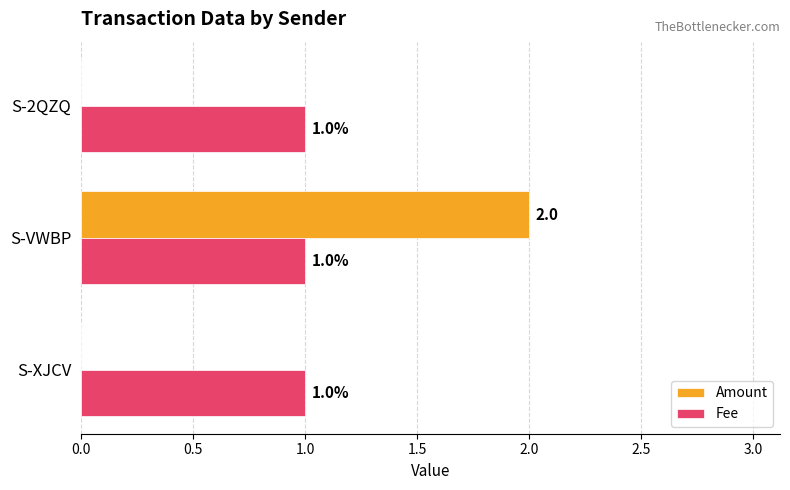

Which series has the largest total across all categories?

Fee